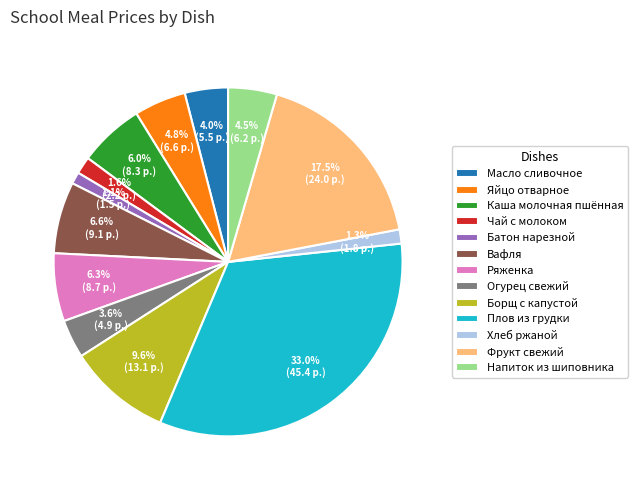

Which slice is the largest?

Плов из грудки